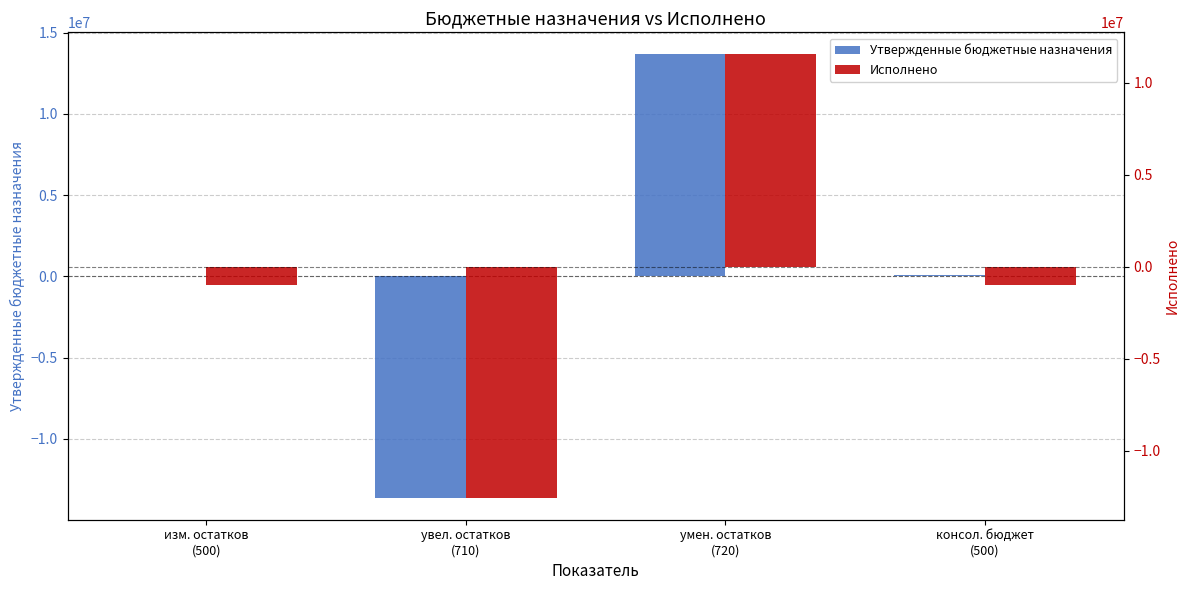

Rank the series by their maximum value, from highest to lowest.

Утвержденные бюджетные назначения, Исполнено